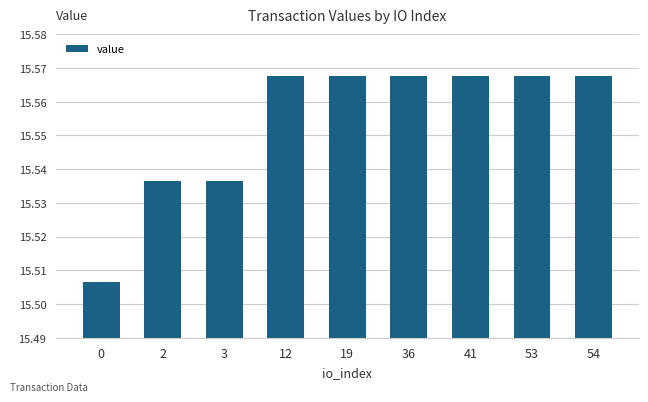

What is the sum of the values at 19 and 0?

31.1